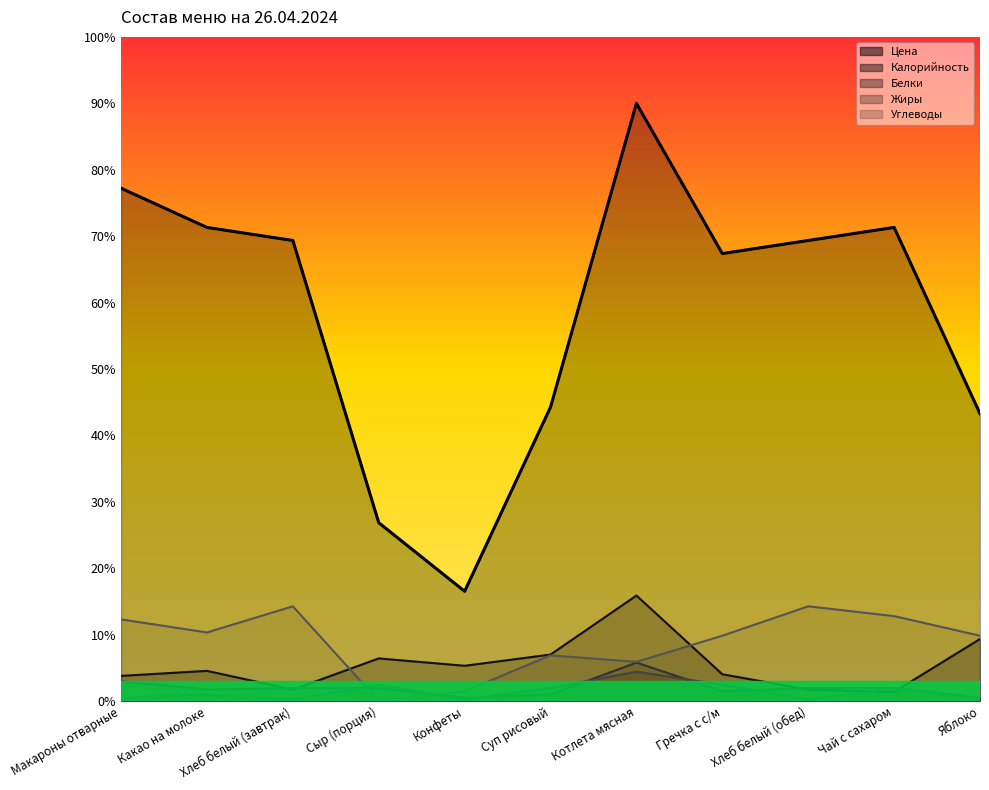

Reading left to right, transcribe all the data shown in this chart.

Цена: Макароны отварные=7.6	Какао на молоке=9.1	Хлеб белый (завтрак)=3.4	Сыр (порция)=12.8	Конфеты=10.6	Суп рисовый=14.0	Котлета мясная=31.8	Гречка с с/м=8.1	Хлеб белый (обед)=3.4	Чай с сахаром=2.8	Яблоко=18.7
Калорийность: Макароны отварные=154.4	Какао на молоке=142.6	Хлеб белый (завтрак)=138.7	Сыр (порция)=53.7	Конфеты=33.0	Суп рисовый=88.5	Котлета мясная=180.0	Гречка с с/м=134.8	Хлеб белый (обед)=138.7	Чай с сахаром=142.6	Яблоко=86.6
Белки: Макароны отварные=5.9	Какао на молоке=3.5	Хлеб белый (завтрак)=3.9	Сыр (порция)=3.9	Конфеты=1.0	Суп рисовый=2.0	Котлета мясная=11.6	Гречка с с/м=3.0	Хлеб белый (обед)=3.9	Чай с сахаром=3.9	Яблоко=1.0
Жиры: Макароны отварные=1.0	Какао на молоке=2.0	Хлеб белый (завтрак)=0.5	Сыр (порция)=4.9	Конфеты=0.5	Суп рисовый=3.9	Котлета мясная=8.9	Гречка с с/м=4.9	Хлеб белый (обед)=0.5	Чай с сахаром=3.9	Яблоко=1.0
Углеводы: Макароны отварные=24.6	Какао на молоке=20.7	Хлеб белый (завтрак)=28.5	Сыр (порция)=0.0	Конфеты=3.0	Суп рисовый=13.8	Котлета мясная=11.8	Гречка с с/м=19.7	Хлеб белый (обед)=28.5	Чай с сахаром=25.6	Яблоко=19.7